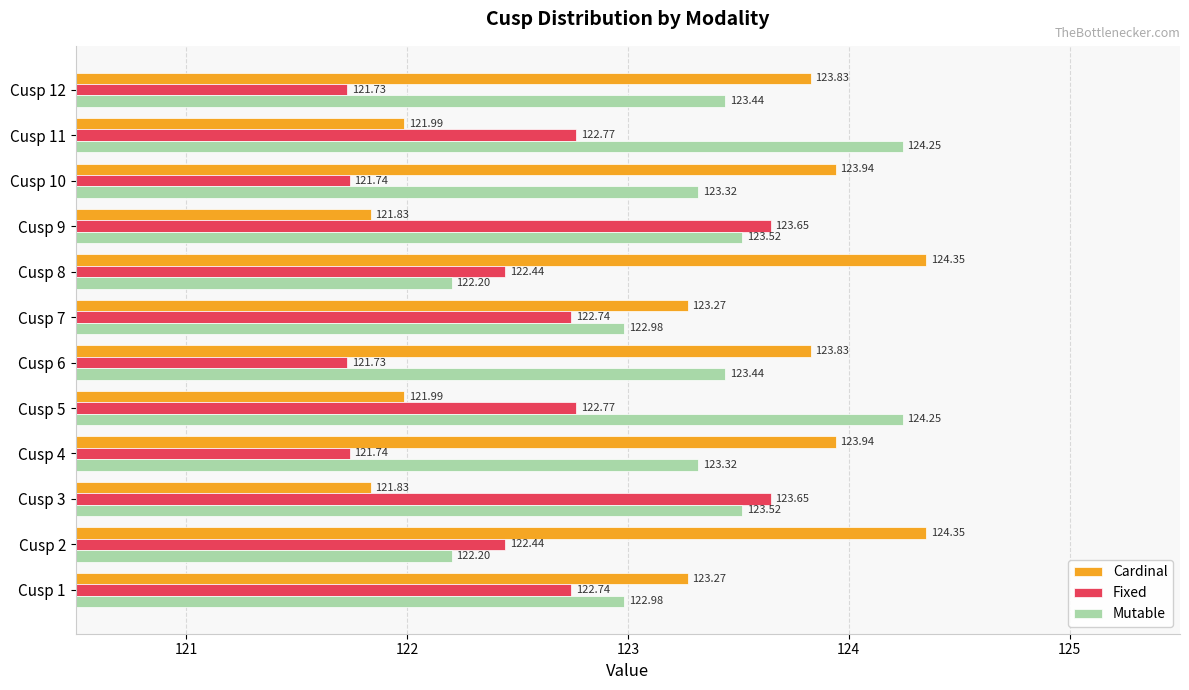

Which series changed the most between Cusp 7 and Cusp 8?

Cardinal